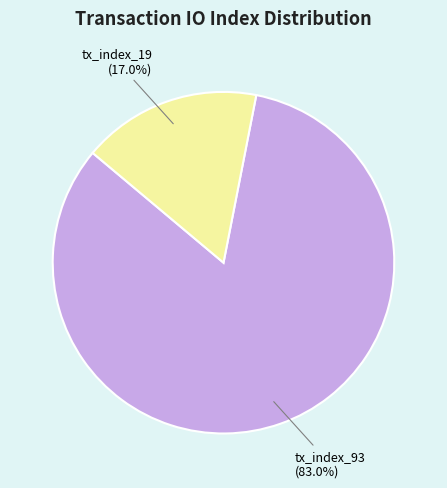

Which slice is the largest?

tx_index_93